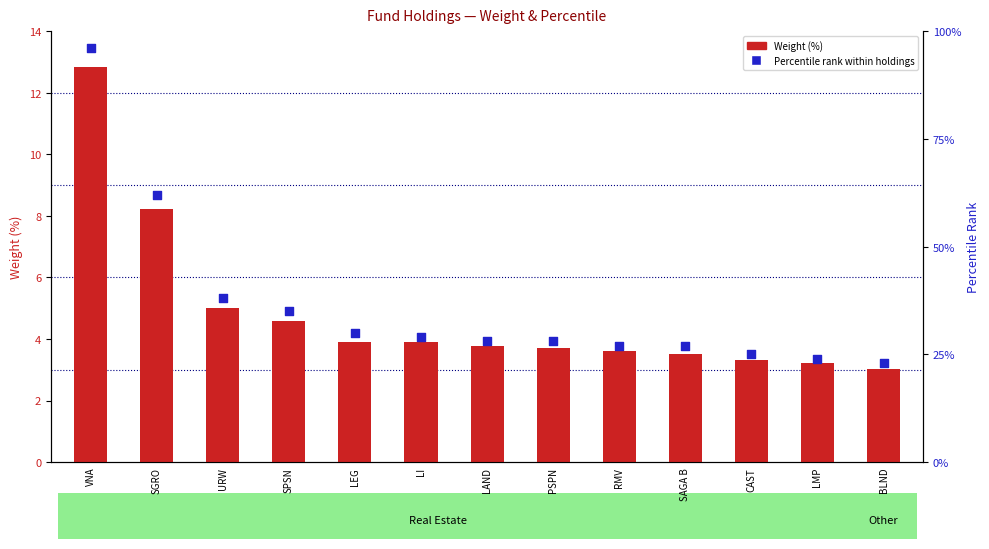

What is the ratio of the value at LI to the value at VNA?

0.3